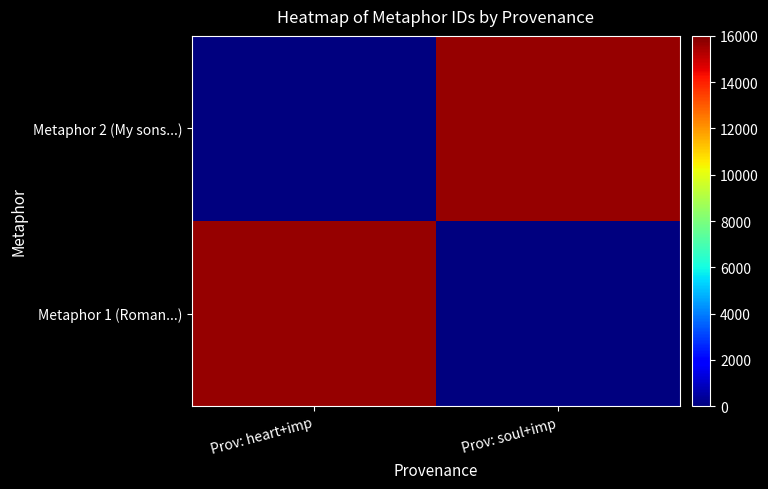

At which category is the sum across all series the highest?

Prov: soul+imp